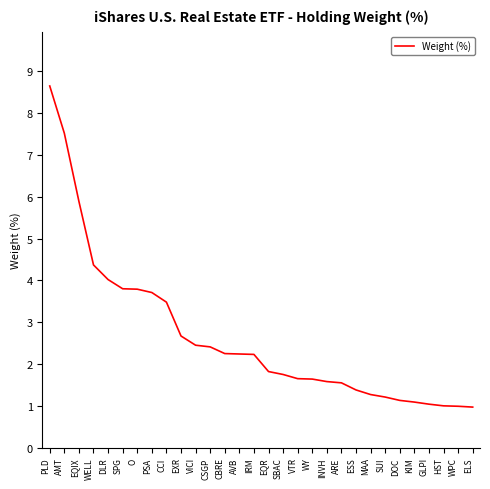

What is the change in value from PLD to CSGP?

-6.2